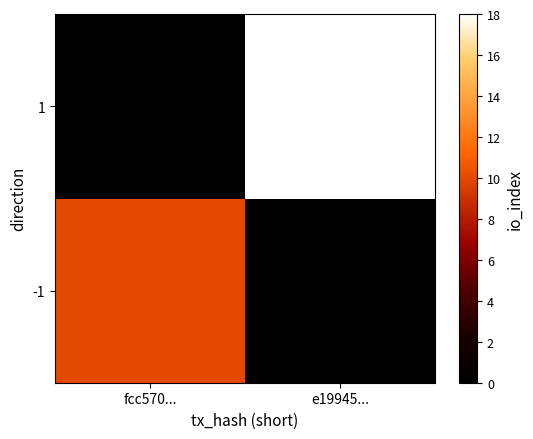

Which has a higher value, e19945... or fcc570...?

fcc570...